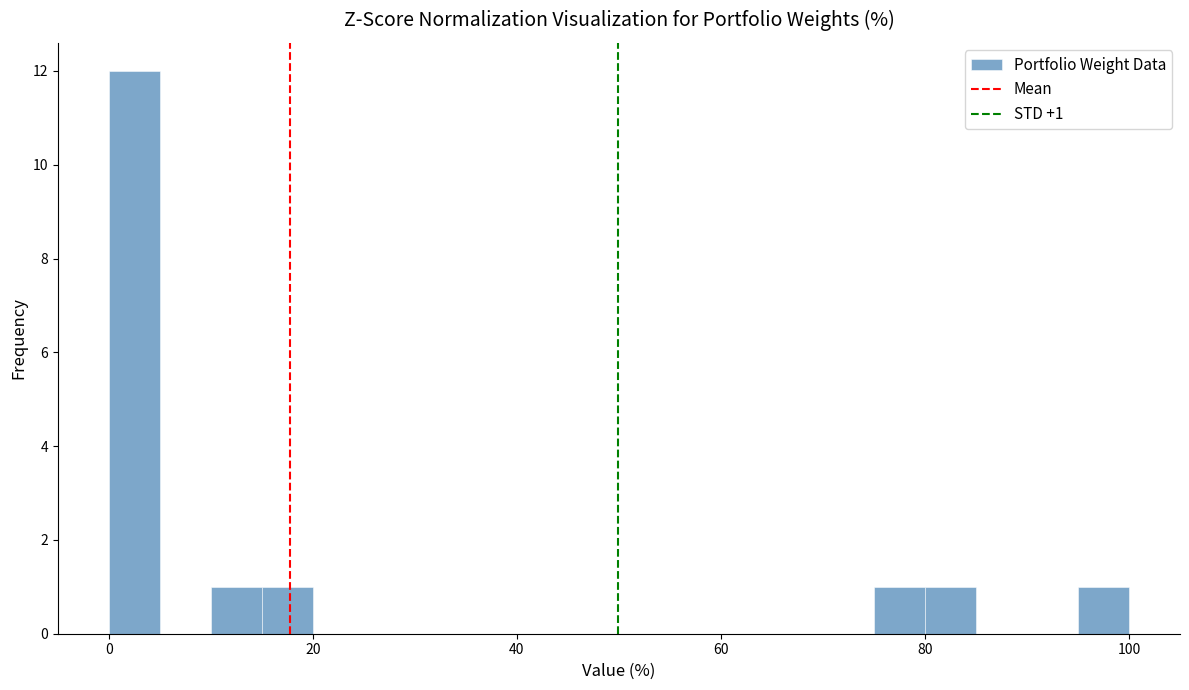

Read against the x-axis, roughly where is the centre of the tallest bar?

2